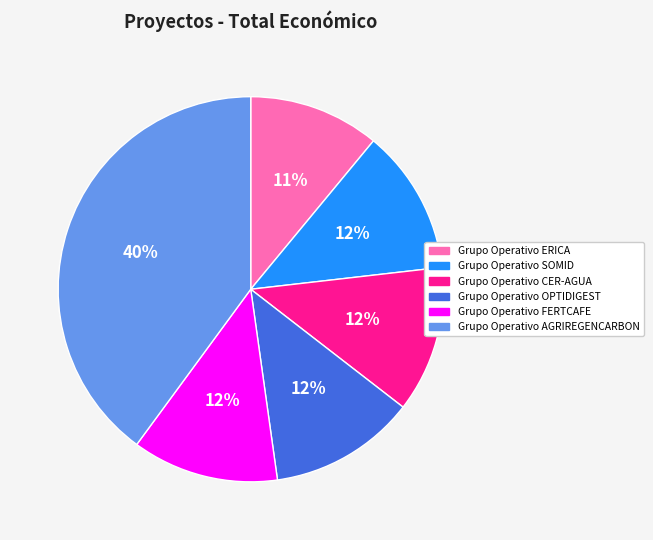

Count the number of slices in the pie.

6